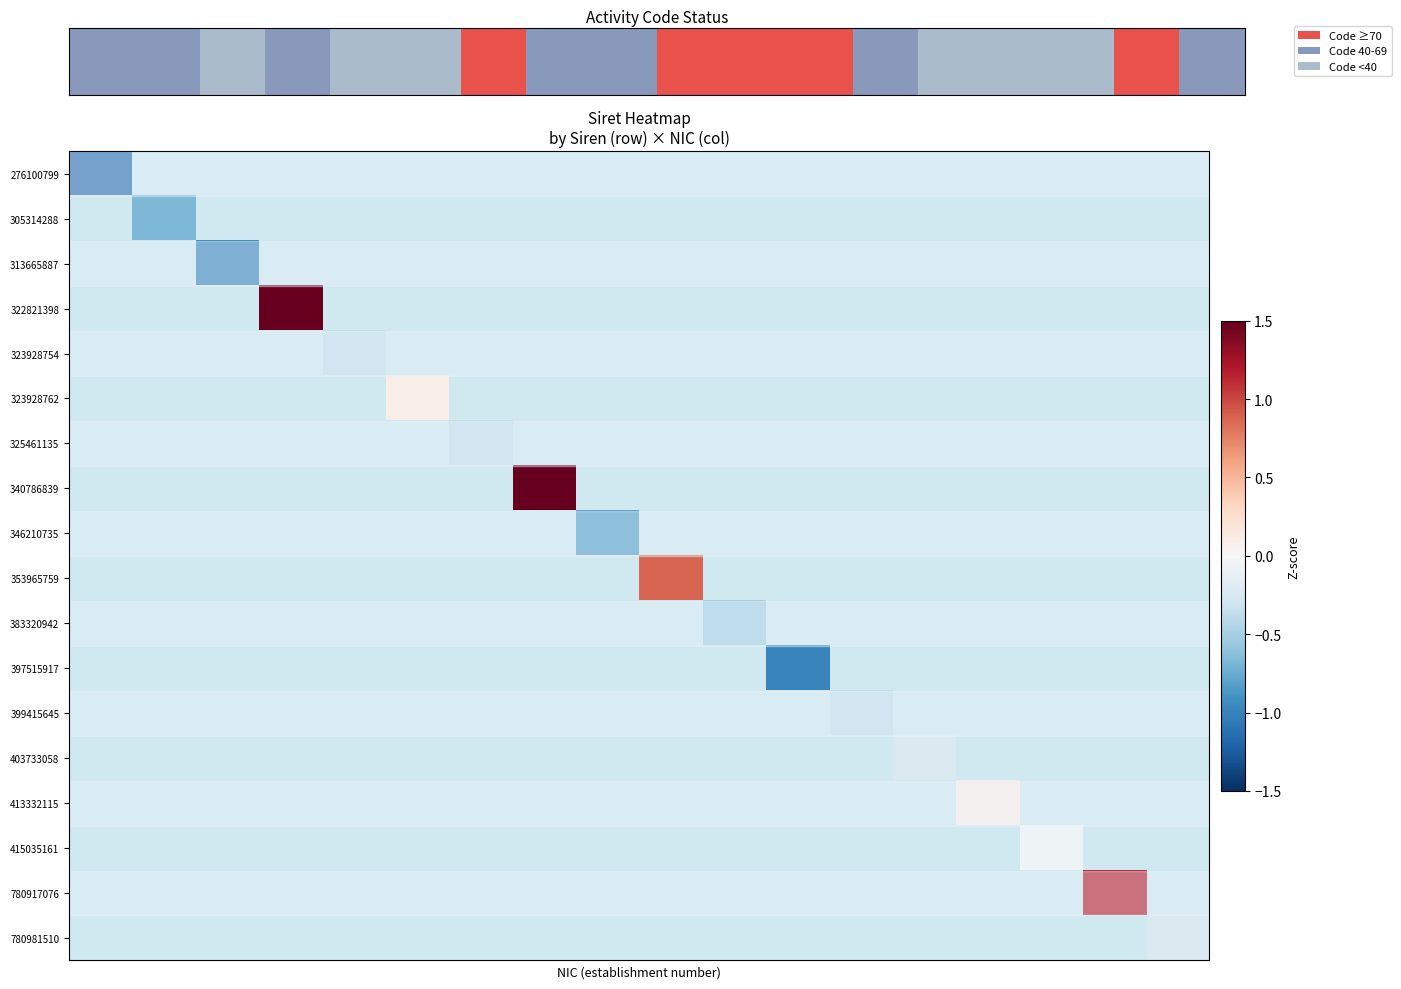

How many values in 322821398 are above zero?

1